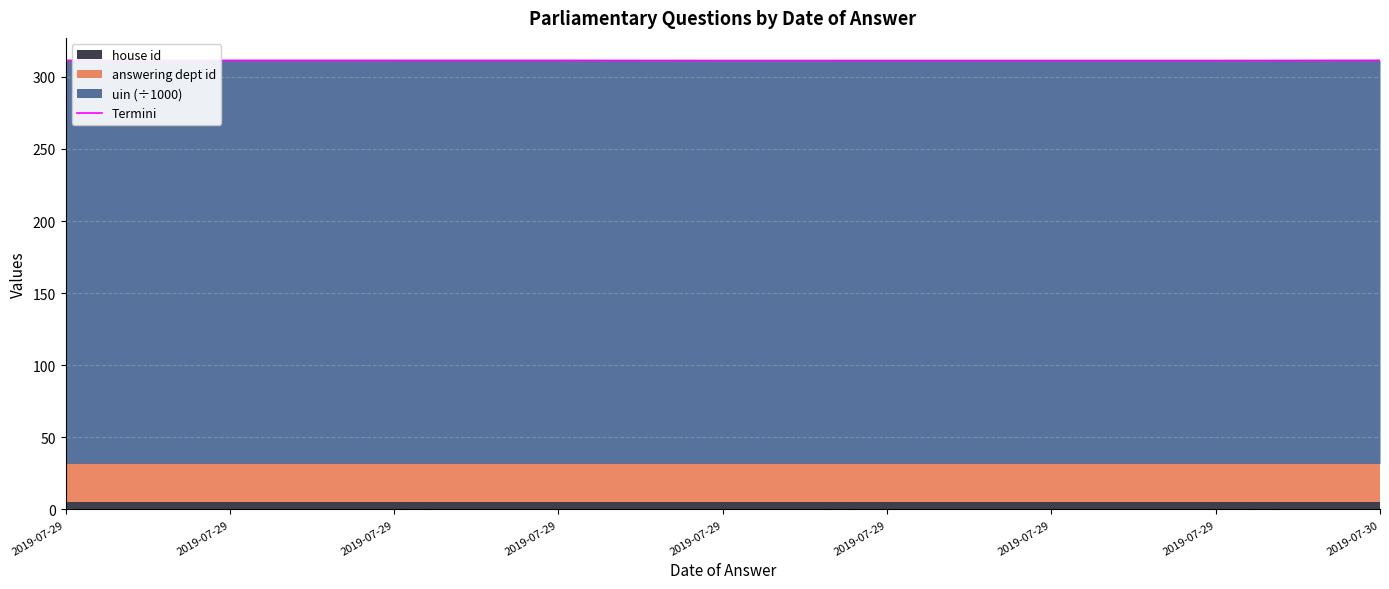

Is it true that the value at 2019-07-29 is 120.1?

False